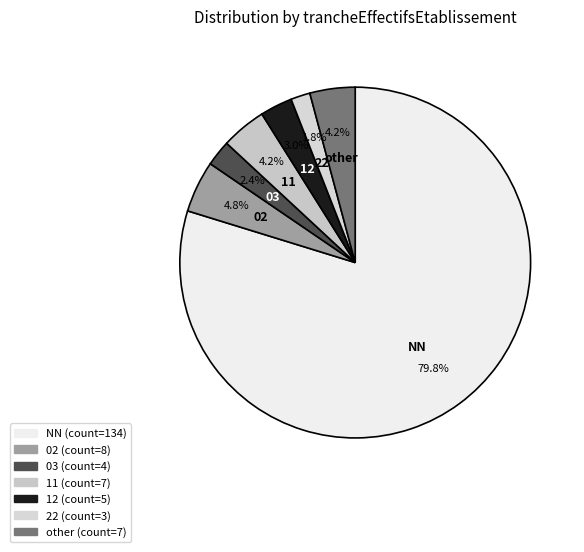

Does NN represent more than half of the total?

Yes